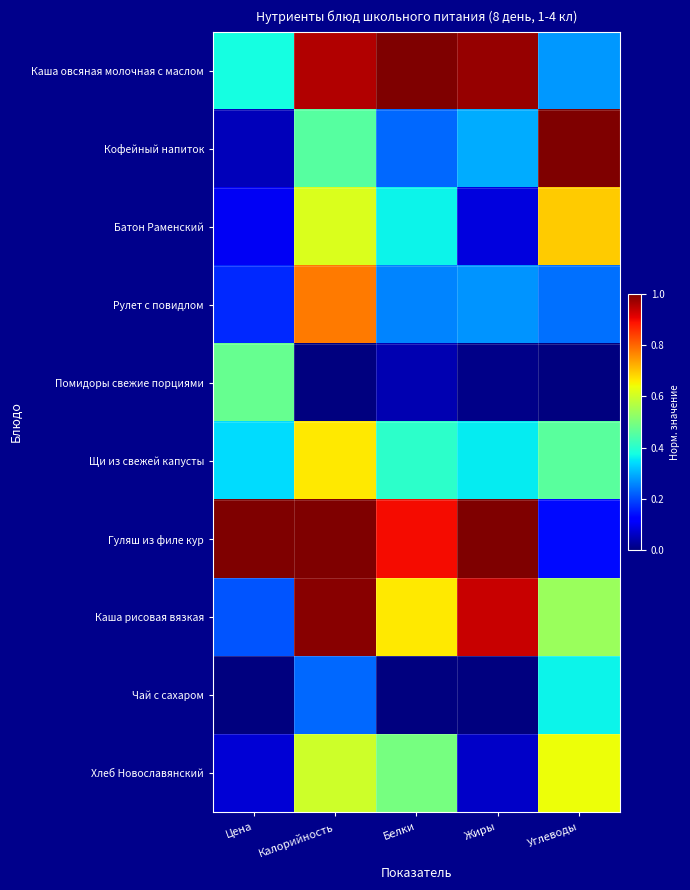

Reading left to right, list all the values displayed in this chart.

Каша овсяная молочная с маслом: Цена=0.4	Калорийность=1.0	Белки=1.0	Жиры=1.0	Углеводы=0.3
Кофейный напиток: Цена=0.1	Калорийность=0.5	Белки=0.2	Жиры=0.3	Углеводы=1.0
Батон Раменский: Цена=0.1	Калорийность=0.6	Белки=0.4	Жиры=0.1	Углеводы=0.7
Рулет с повидлом: Цена=0.2	Калорийность=0.8	Белки=0.3	Жиры=0.3	Углеводы=0.2
Помидоры свежие порциями: Цена=0.5	Калорийность=0.0	Белки=0.0	Жиры=0.0	Углеводы=0.0
Щи из свежей капусты: Цена=0.3	Калорийность=0.7	Белки=0.4	Жиры=0.4	Углеводы=0.5
Гуляш из филе кур: Цена=1.0	Калорийность=1.0	Белки=0.9	Жиры=1.0	Углеводы=0.1
Каша рисовая вязкая: Цена=0.2	Калорийность=1.0	Белки=0.7	Жиры=0.9	Углеводы=0.5
Чай с сахаром: Цена=0.0	Калорийность=0.2	Белки=0.0	Жиры=0.0	Углеводы=0.4
Хлеб Новославянский: Цена=0.1	Калорийность=0.6	Белки=0.5	Жиры=0.1	Углеводы=0.6